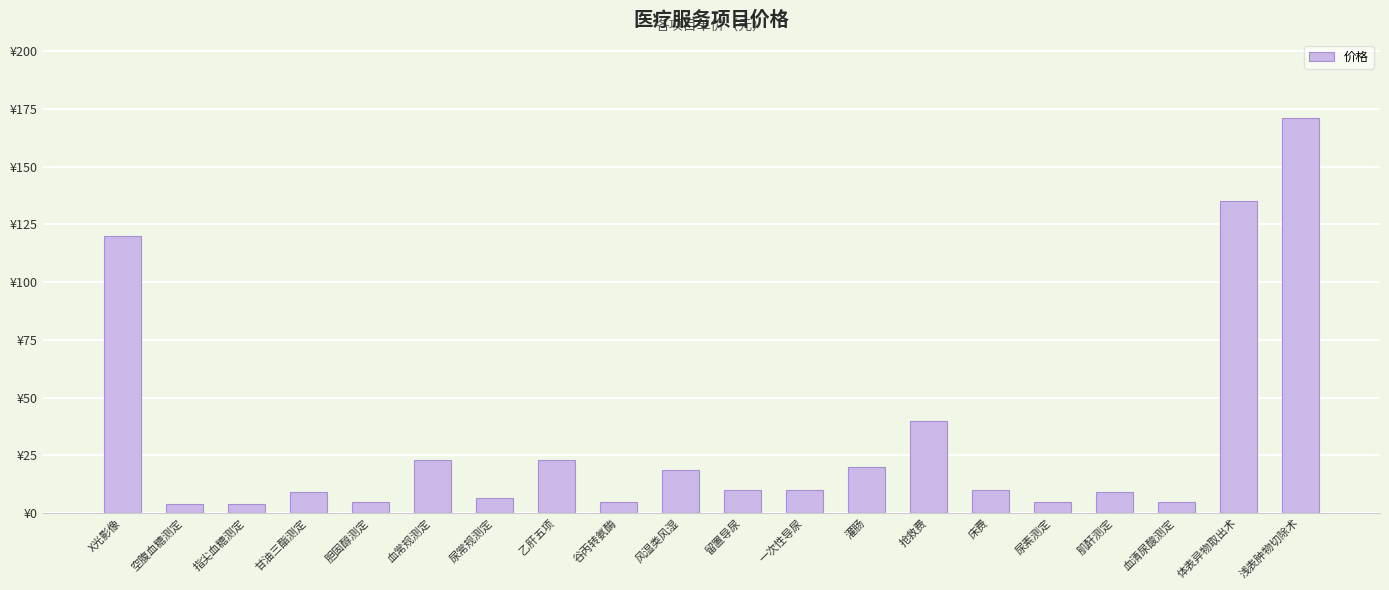

At which label is the value closest to 87?

X光影像